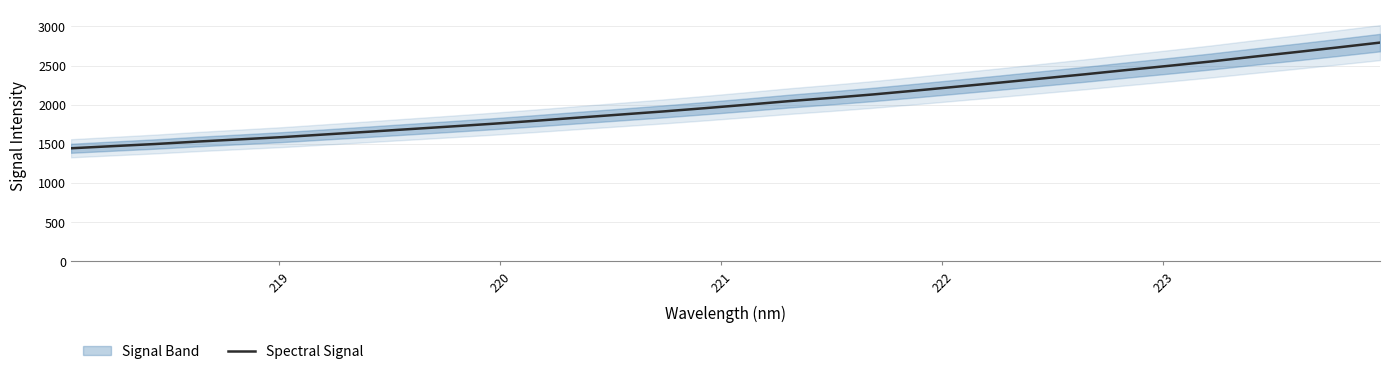

What is the highest value of the Spectral Signal series?

2793.2